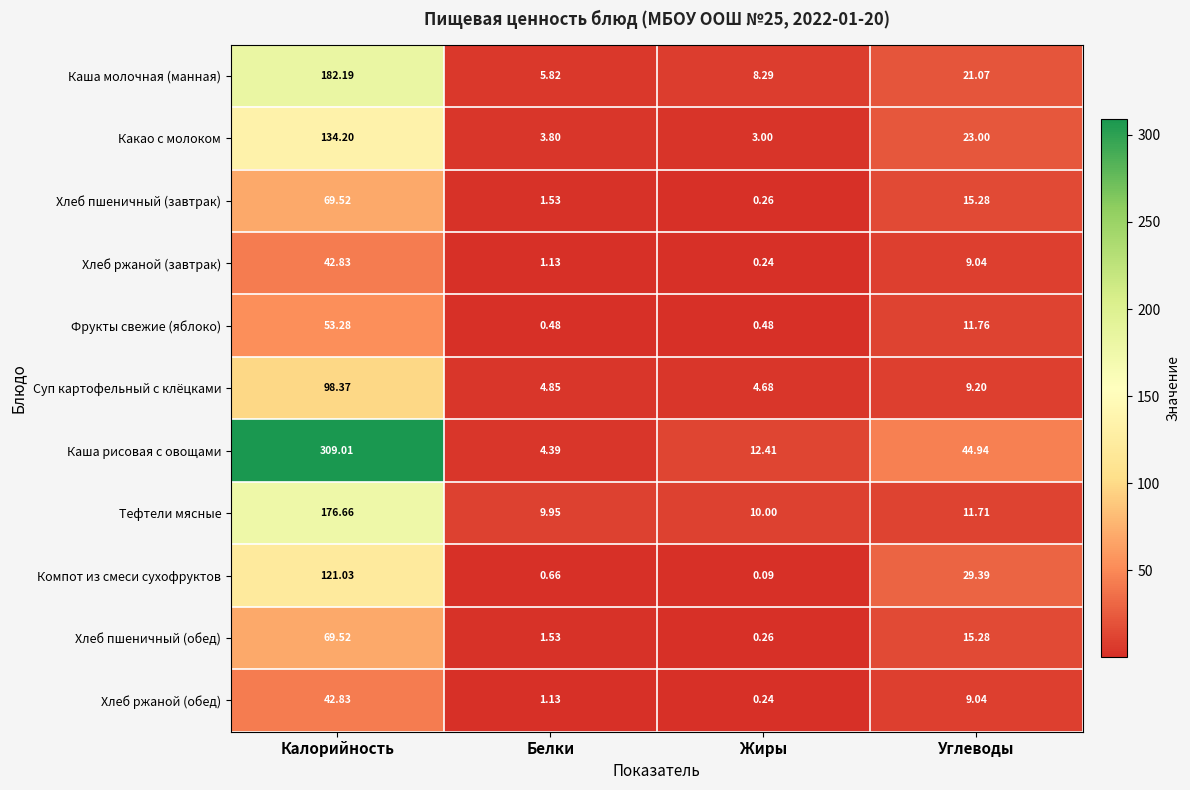

At which label does Какао с молоком first exceed 23?

Калорийность